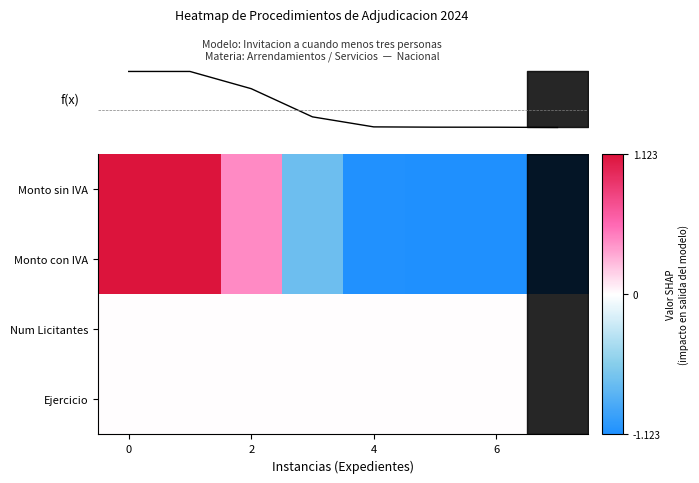

The Ejercicio series shows 0.0 at 0. True or false?

True